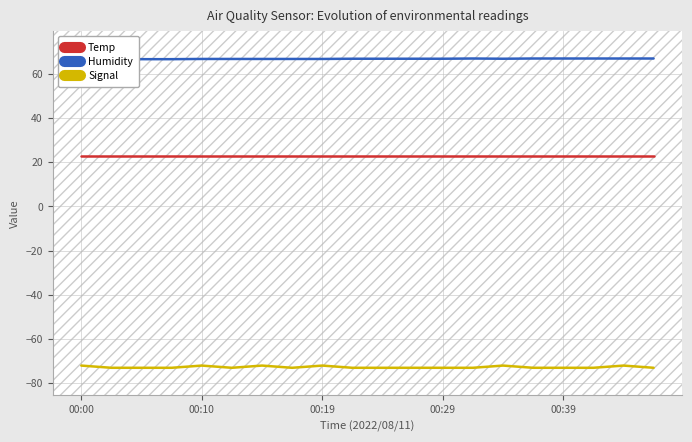

At which label does Humidity reach its minimum?

00:00